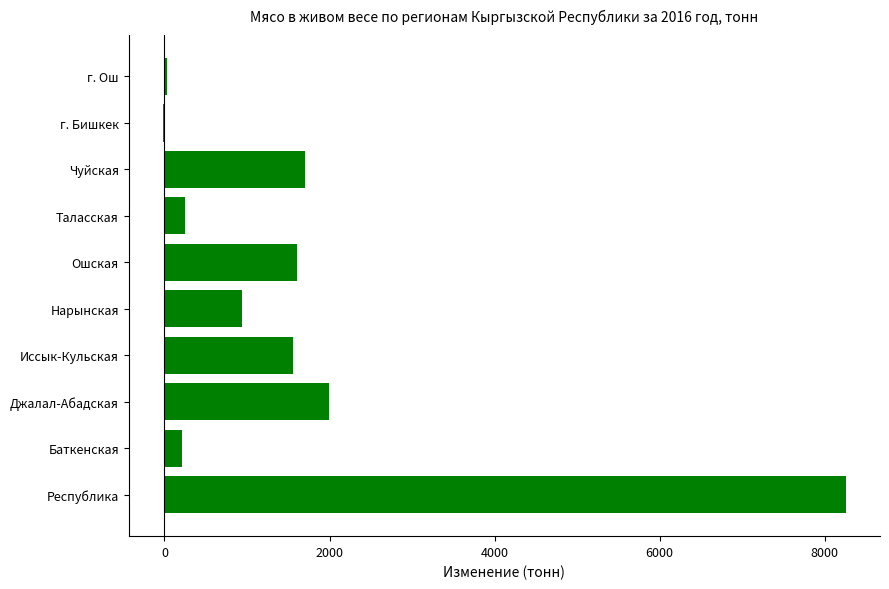

What value does the data have at Ошская?

1606.7